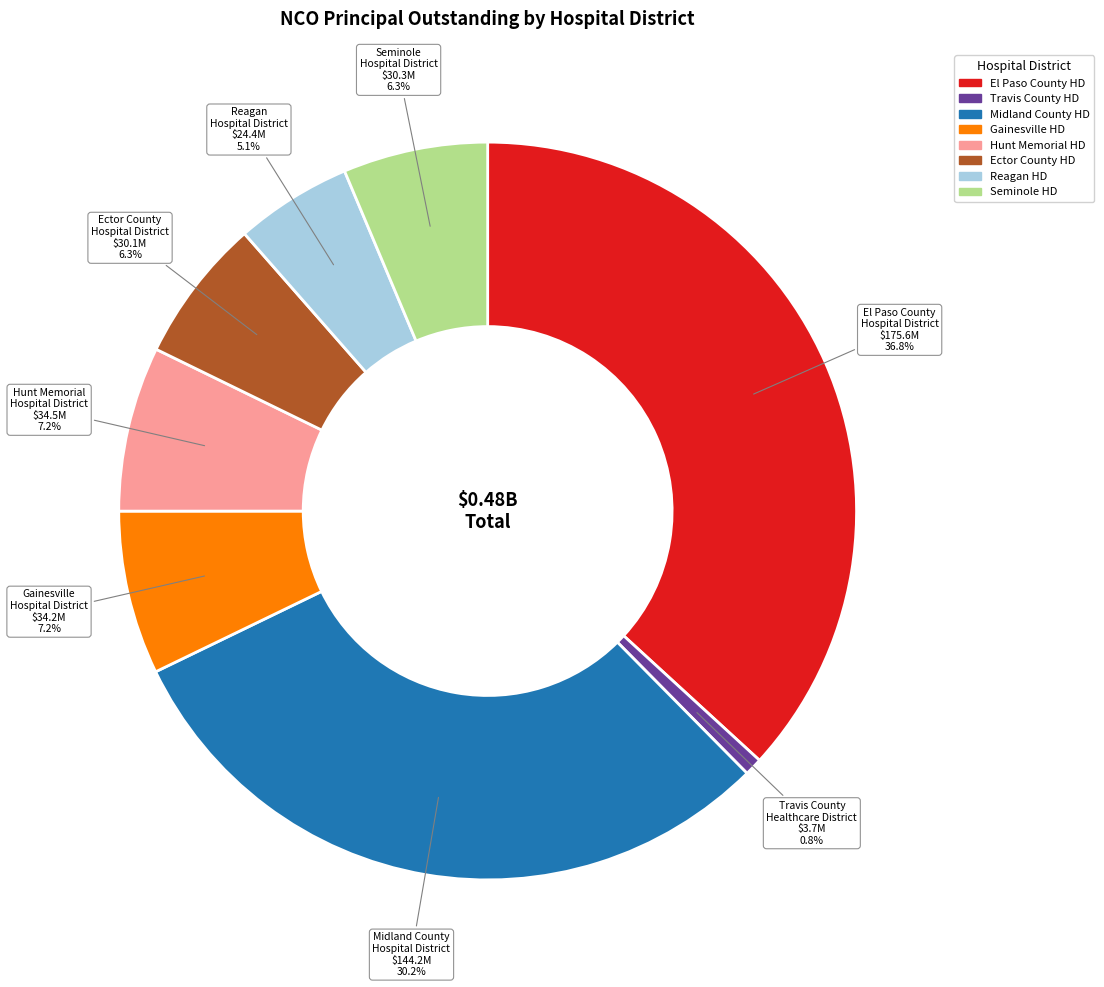

Does any single category account for the majority?

No